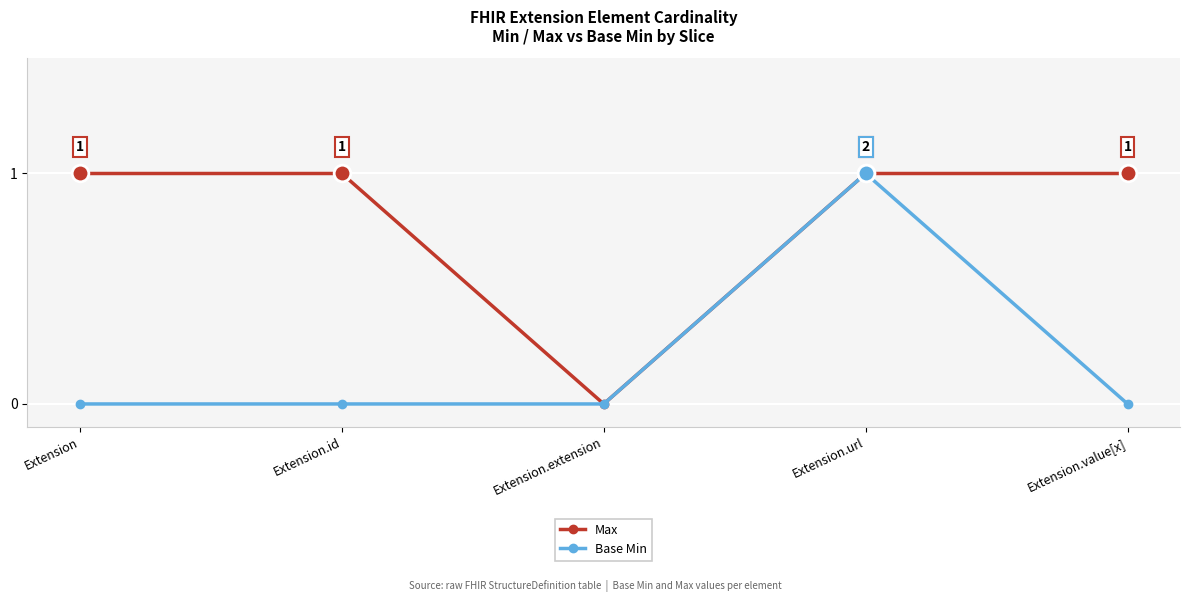

Which series has the largest total across all categories?

Max